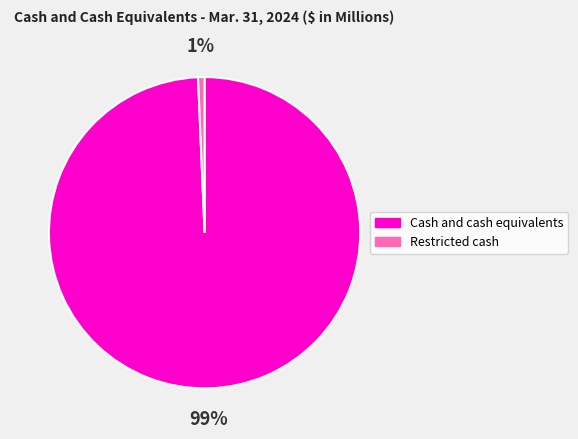

Is there a majority slice in this chart?

Yes